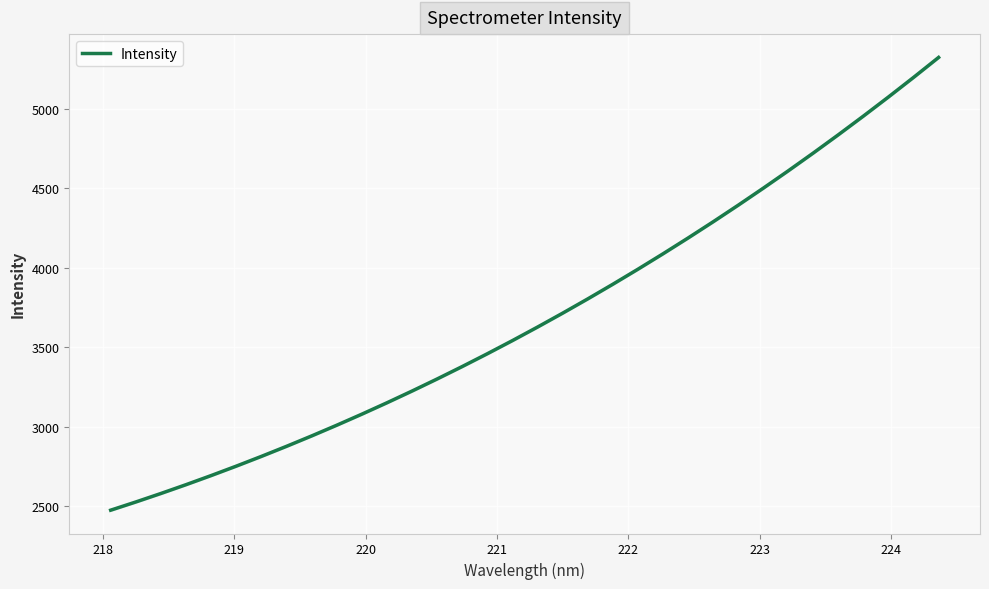

What is the lowest value of the Intensity series?

2473.0